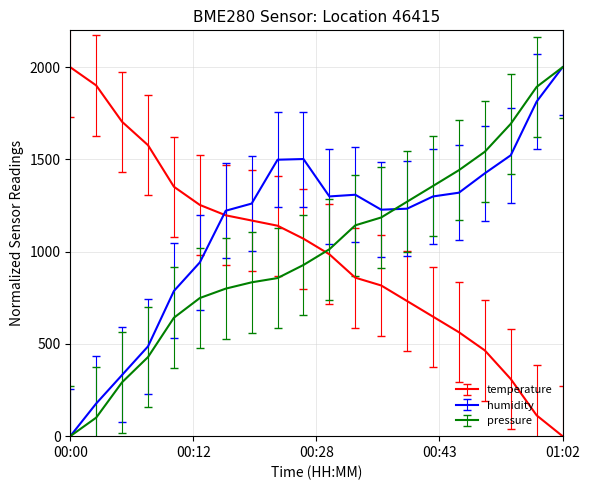

What is the highest value of the pressure series?

2000.0